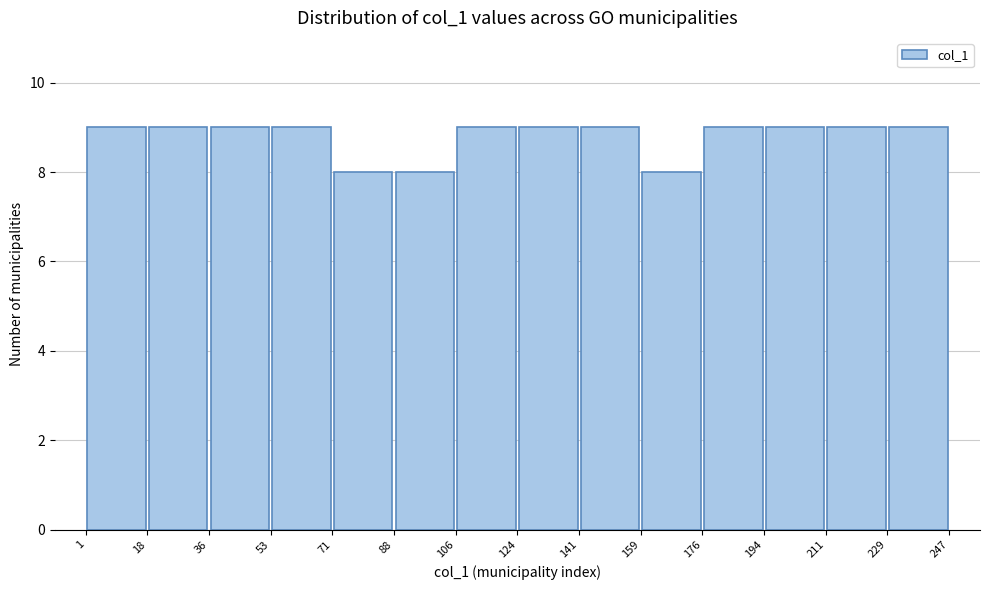

What is the height of the bar covering 36 to 53 on the x-axis? The values are not printed on the chart, so give them approximately, as read against the axis.

9